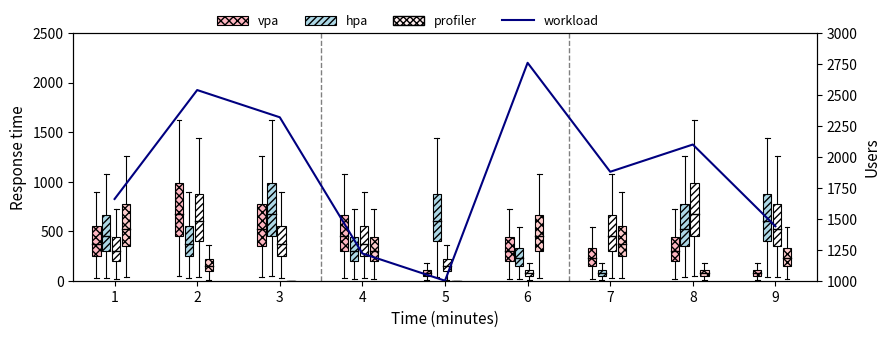

Is it true that the value at 1 is 1660?

True